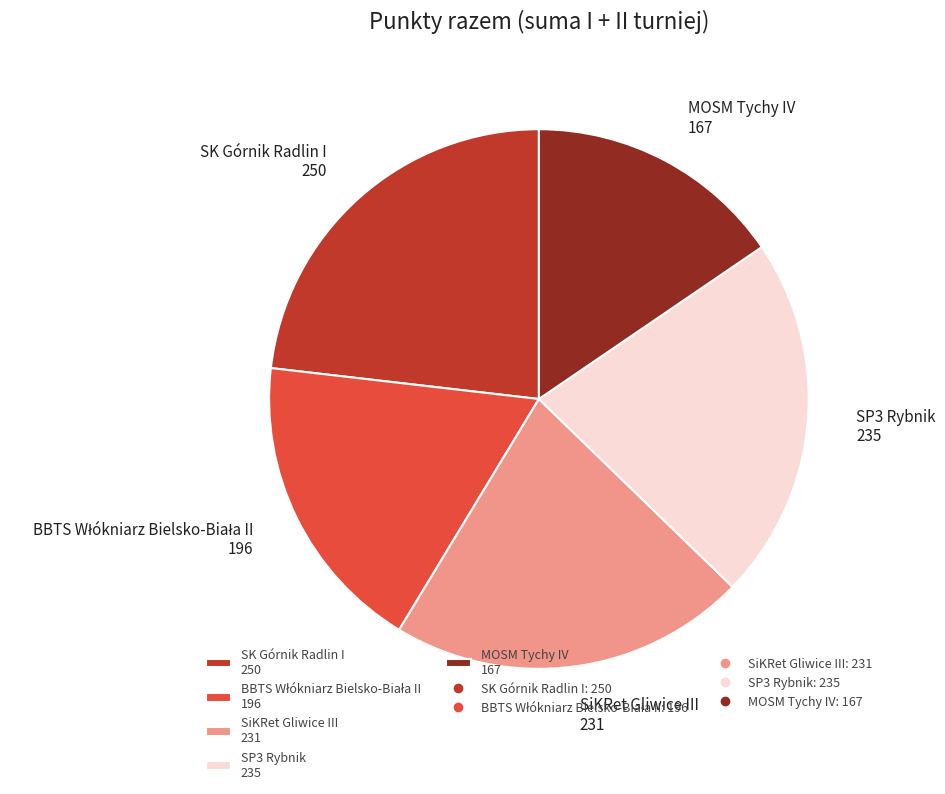

Does any single category account for the majority?

No